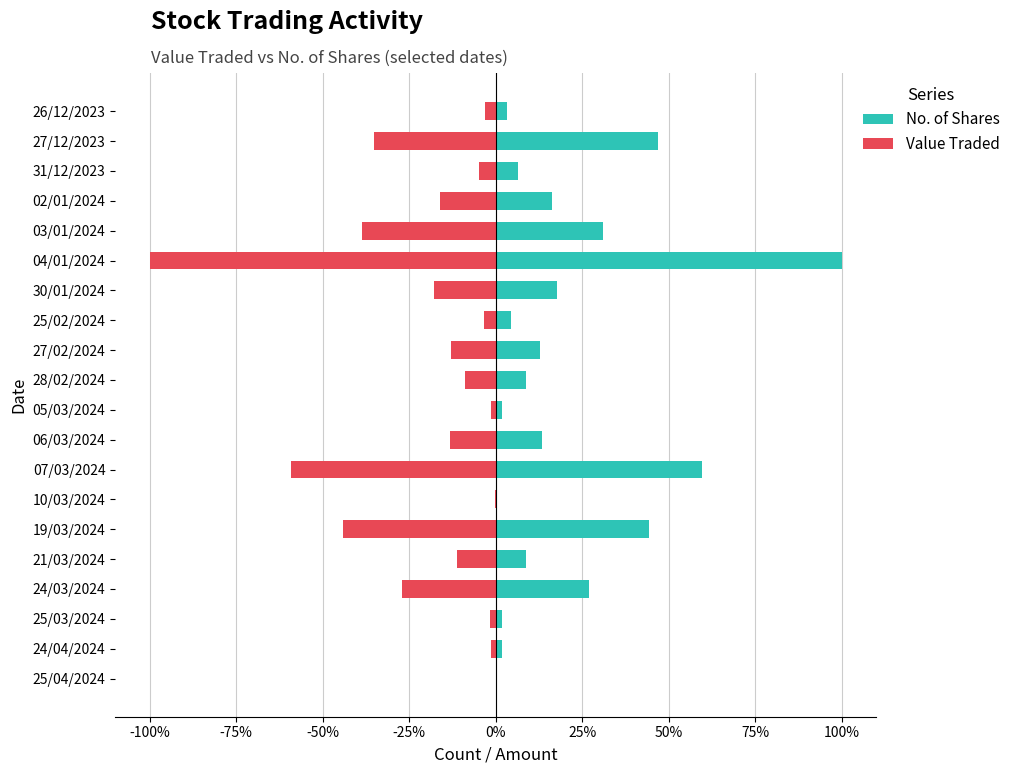

Is the value of No. of Shares at 04/01/2024 greater than the value of Value Traded at 25/02/2024?

Yes